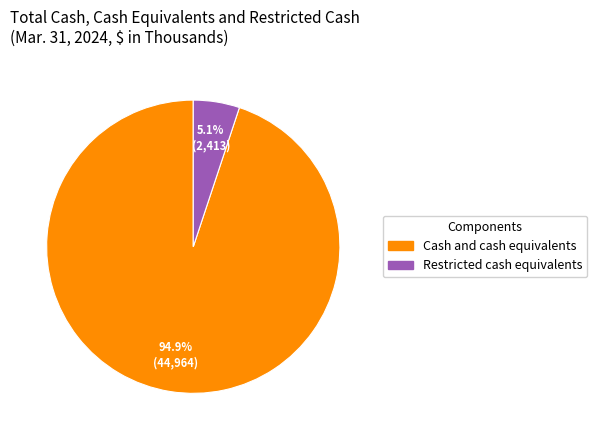

How many segments does this pie chart have?

2